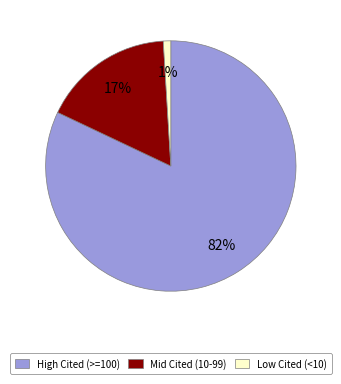

To the nearest percent, what is the average slice percentage?

33%